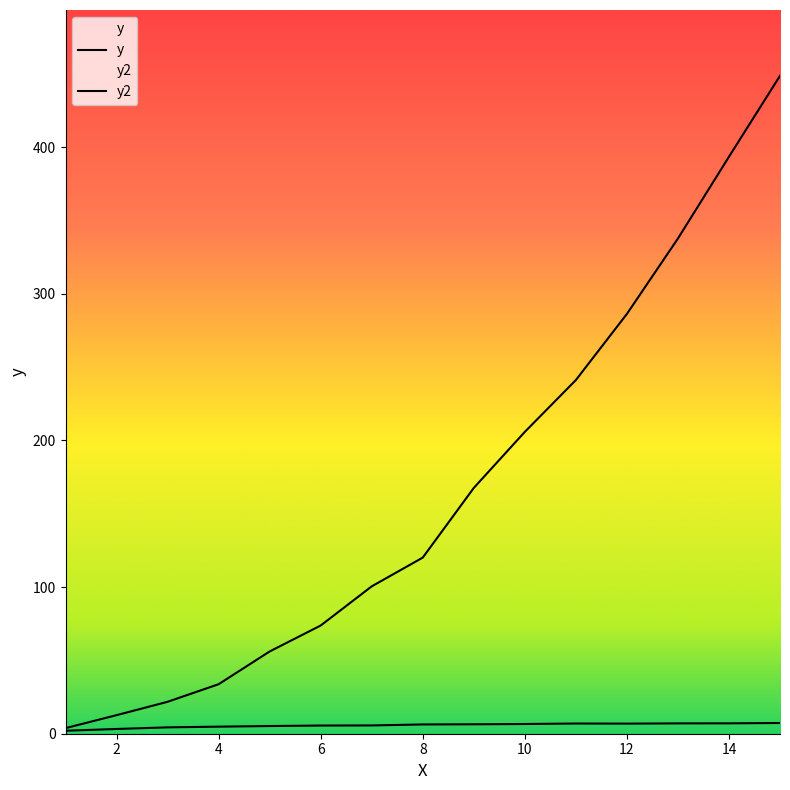

The y2 series shows 5.2 at 5. True or false?

True